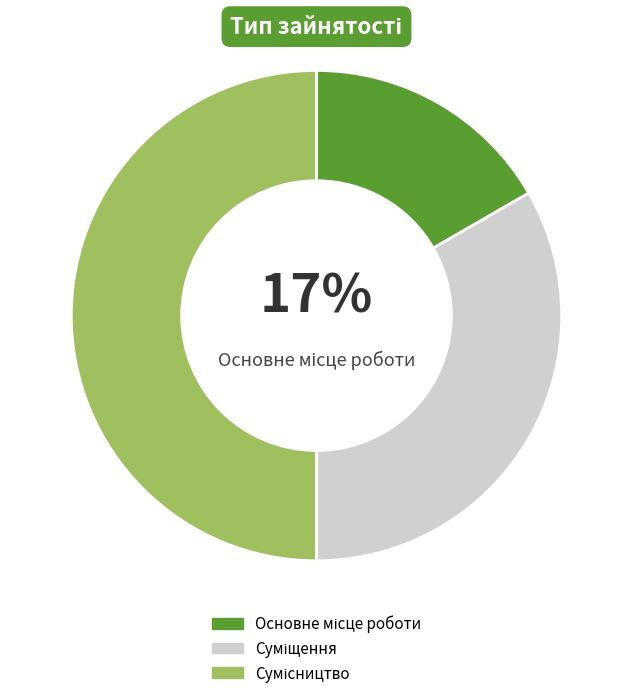

To the nearest percent, what is the difference between the largest and smallest slice percentages?

33%